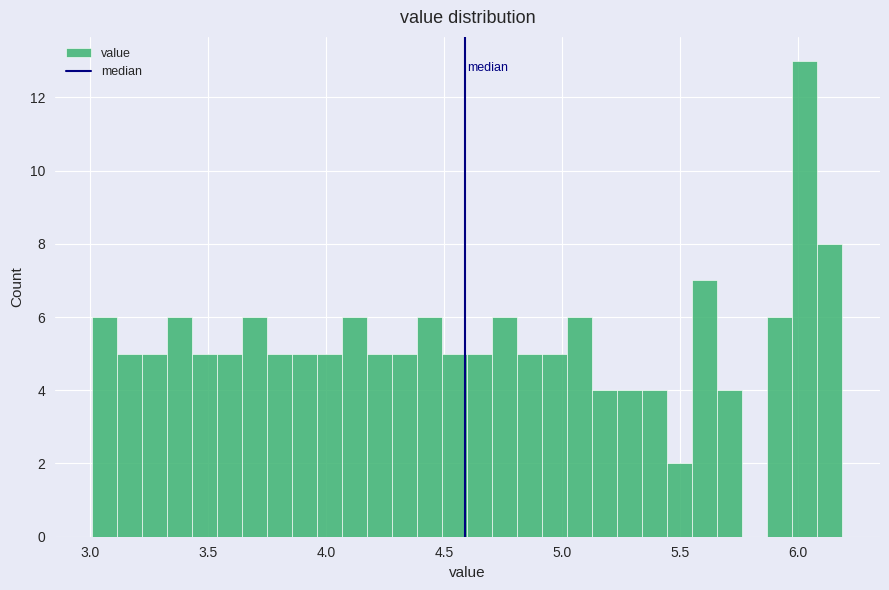

Around what value on the x-axis is the tallest bar? Give the approximate position of its centre, as read against the axis.

6.05